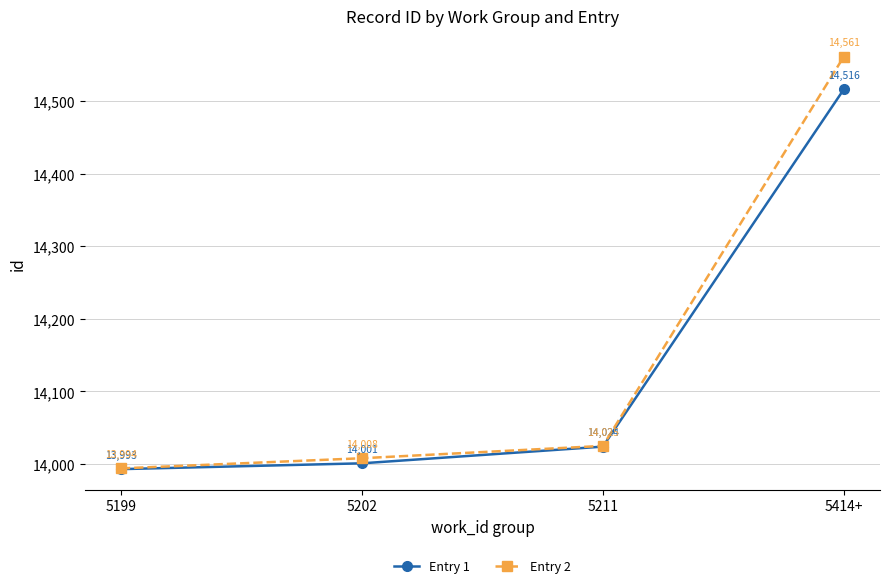

What is the label of the 4th point from the right?

5199